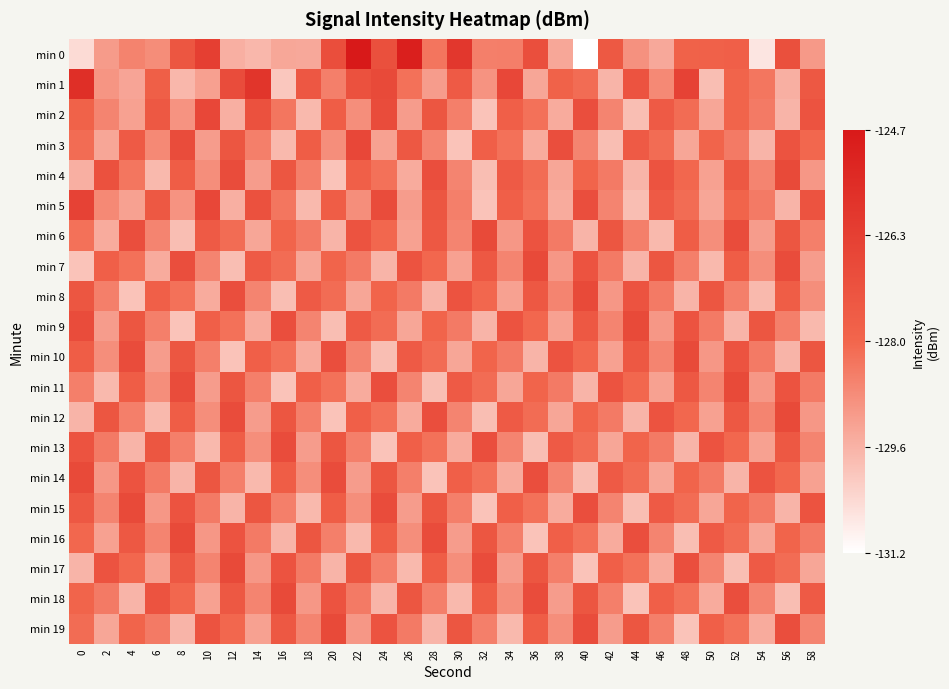

Between 4 and 12, which series saw the biggest shift?

min 10